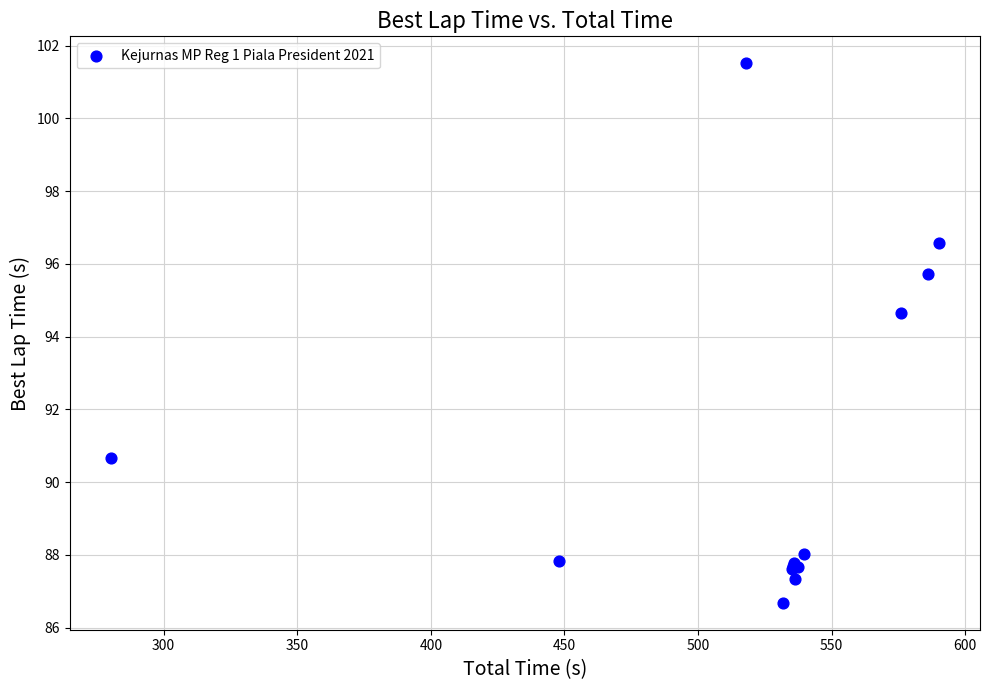

What Y value in the scatter plot is closest to 94?

94.6